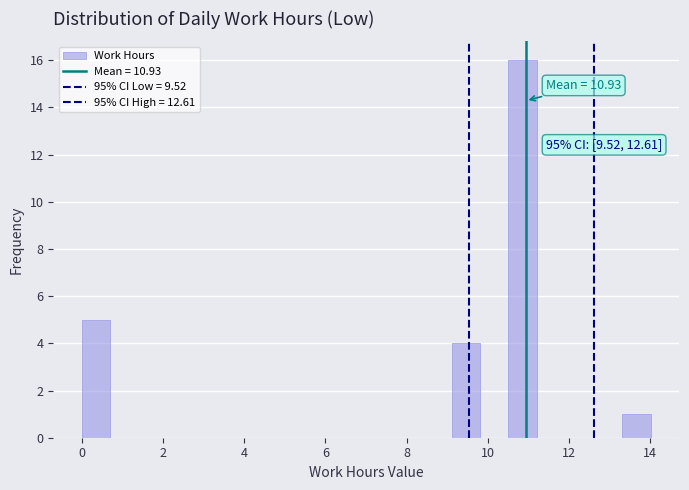

Read against the x-axis, roughly where is the centre of the tallest bar?

10.8